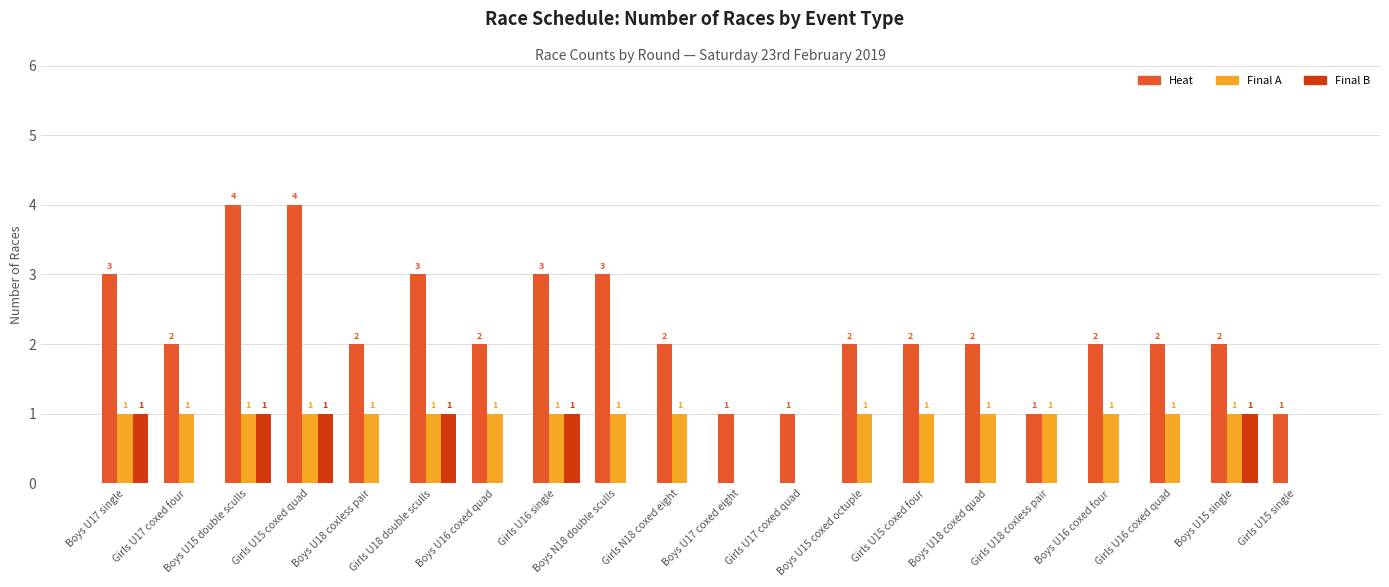

Where does the Heat series first go above 2?

Boys U17 single